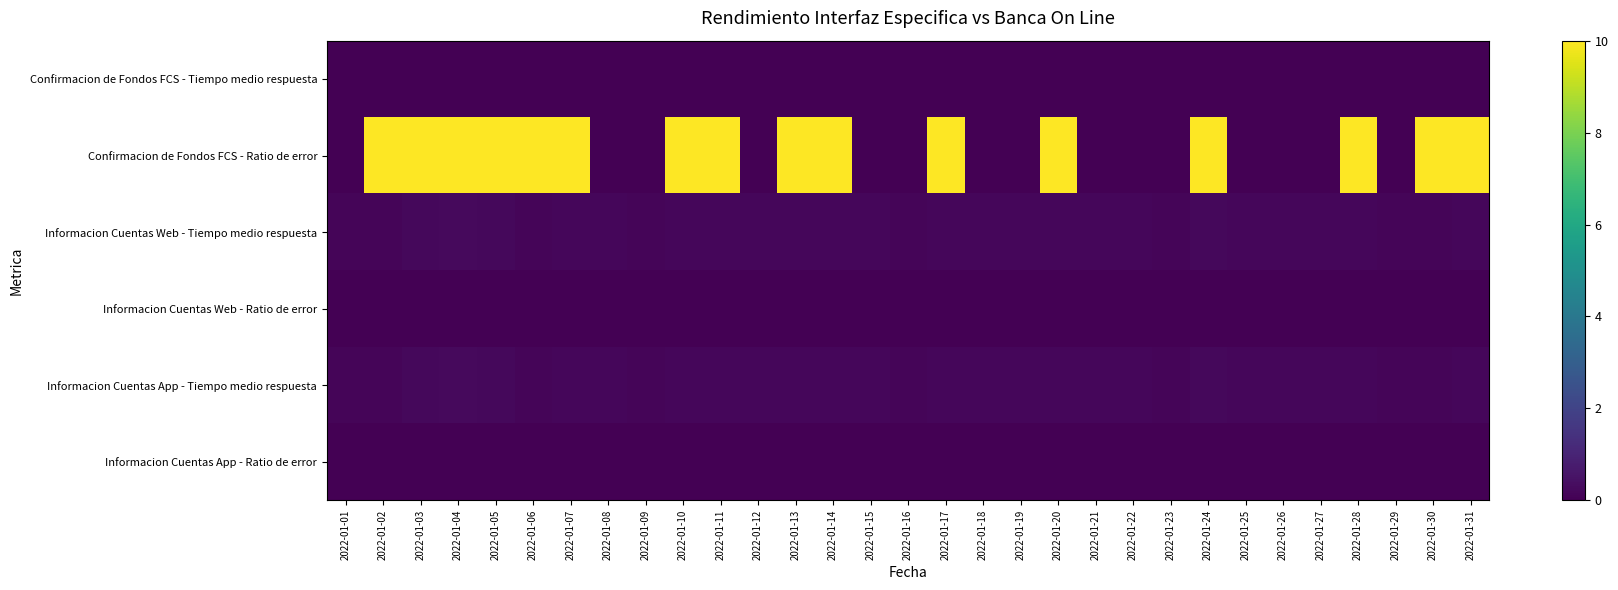

What is the total value across all series at 2022-01-14?

10.4